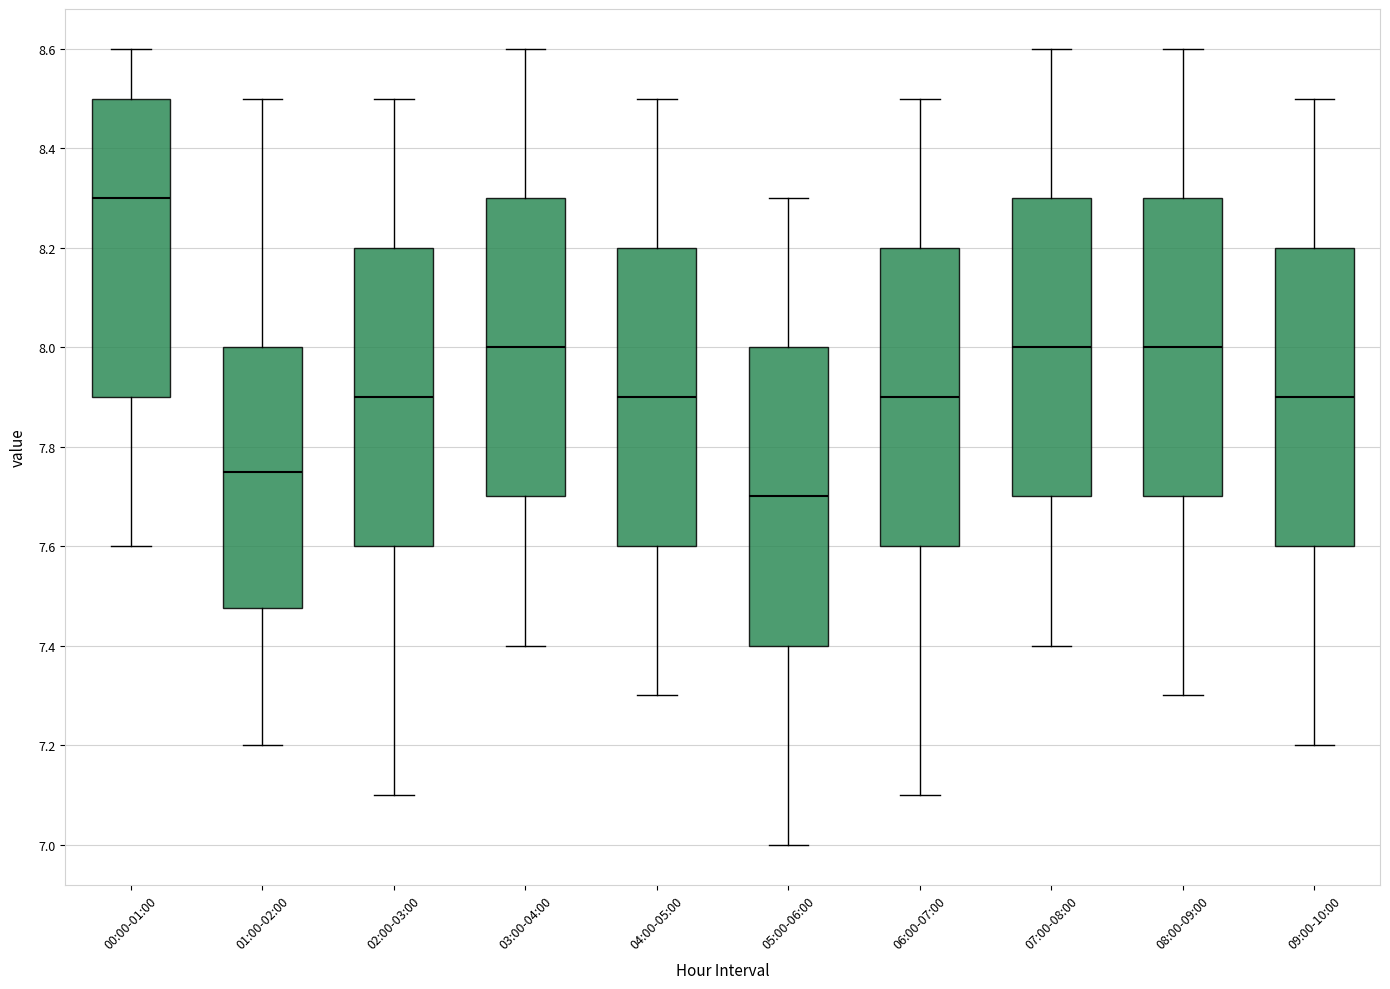

Reading left to right, transcribe this box plot: for each box, give where its median line is, the range the box spans, and where its two whiskers end, as read against the y-axis. The values are not printed on the chart, so give them approximately, as read against the axis.

00:00-01:00: median 8.30, box 7.90 to 8.50, whiskers 7.60 to 8.60
01:00-02:00: median 7.76, box 7.48 to 8.00, whiskers 7.20 to 8.50
02:00-03:00: median 7.90, box 7.60 to 8.20, whiskers 7.10 to 8.50
03:00-04:00: median 8.00, box 7.70 to 8.30, whiskers 7.40 to 8.60
04:00-05:00: median 7.90, box 7.60 to 8.20, whiskers 7.30 to 8.50
05:00-06:00: median 7.70, box 7.40 to 8.00, whiskers 7.00 to 8.30
06:00-07:00: median 7.90, box 7.60 to 8.20, whiskers 7.10 to 8.50
07:00-08:00: median 8.00, box 7.70 to 8.30, whiskers 7.40 to 8.60
08:00-09:00: median 8.00, box 7.70 to 8.30, whiskers 7.30 to 8.60
09:00-10:00: median 7.90, box 7.60 to 8.20, whiskers 7.20 to 8.50